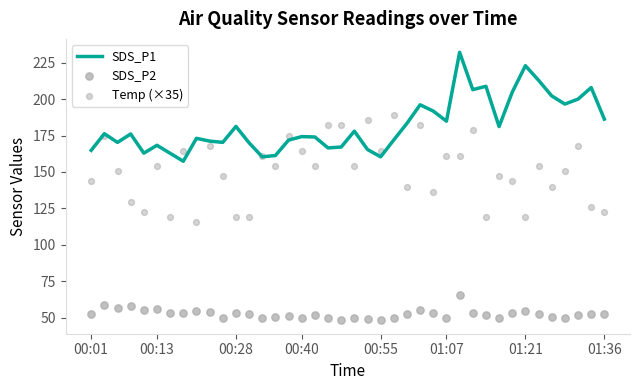

Which series has the largest total across all categories?

SDS_P1